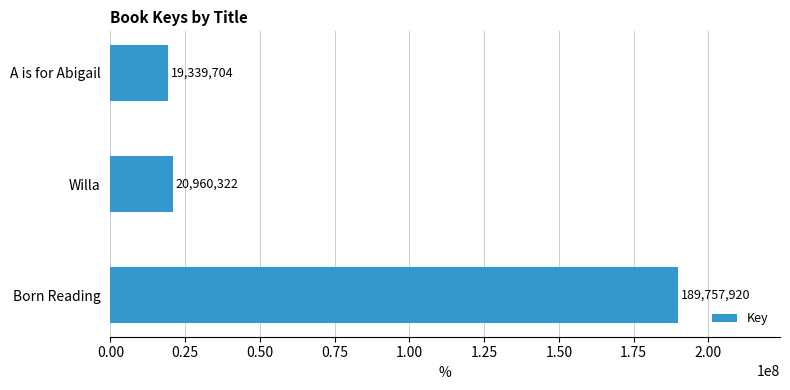

What is the difference between the maximum and minimum values?

170418216